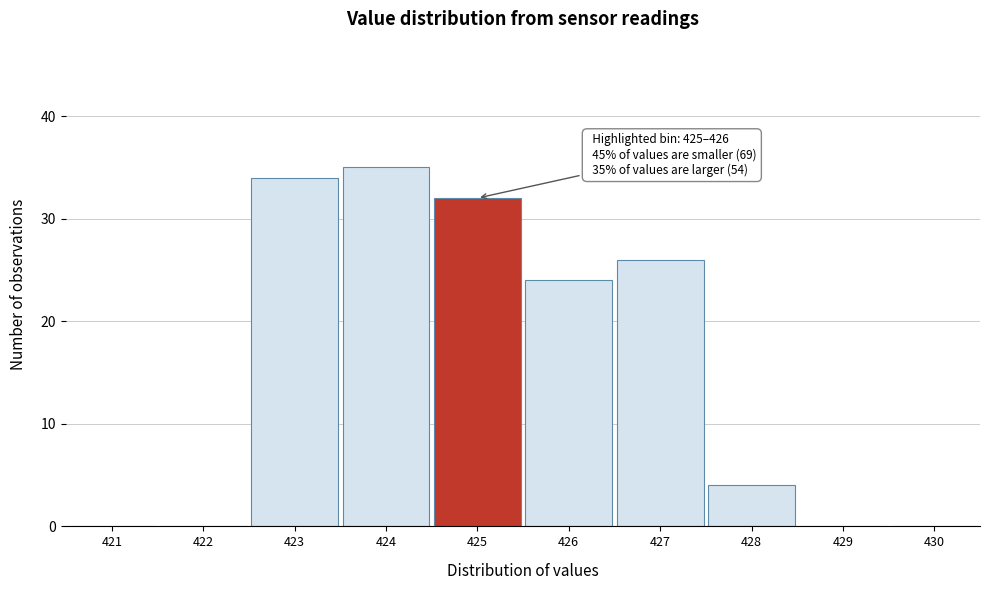

Reading left to right, transcribe all the data shown in this chart.

421=0	422=0	423=34	424=35	425=32	426=24	427=26	428=4	429=0	430=0